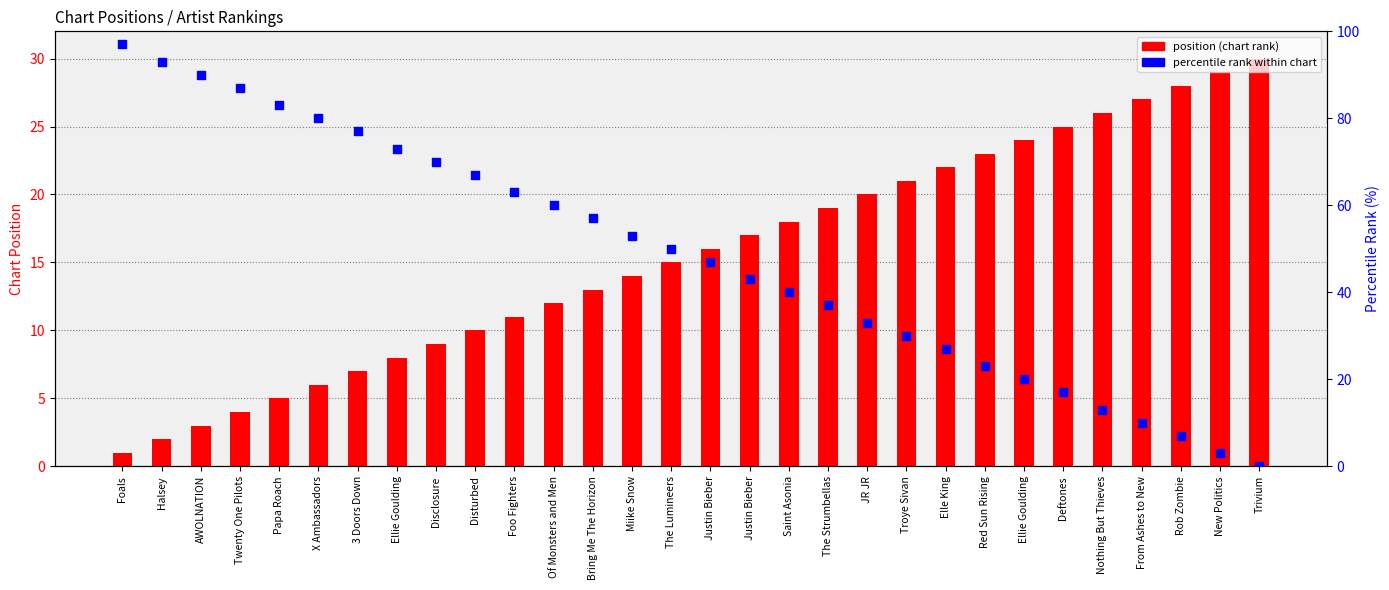

Is the value of percentile rank within chart at Twenty One Pilots greater than the value of position (chart rank) at Justin Bieber?

Yes